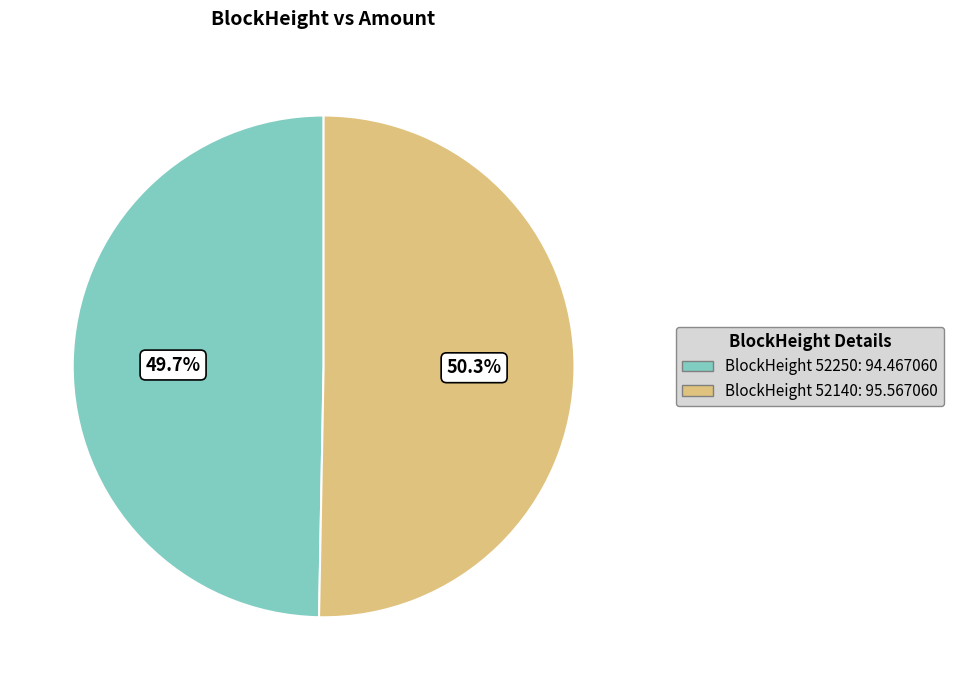

How many segments does this pie chart have?

2